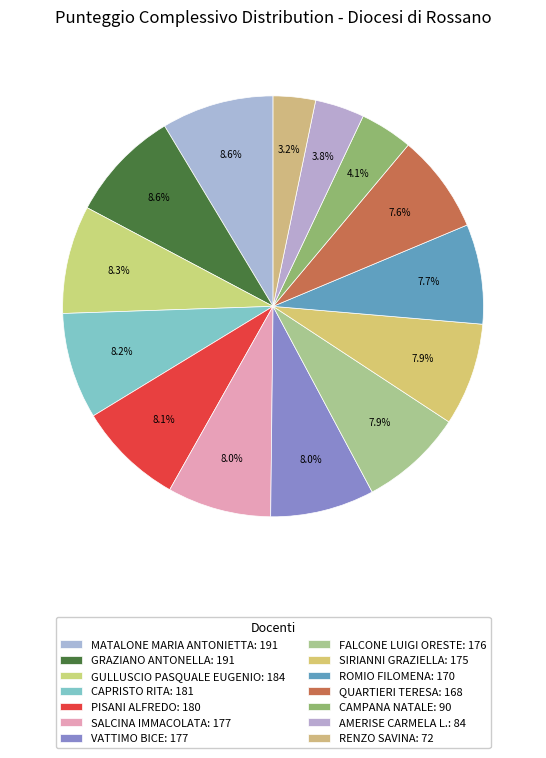

Is it true that CAMPANA NATALE is 10% of the pie?

False